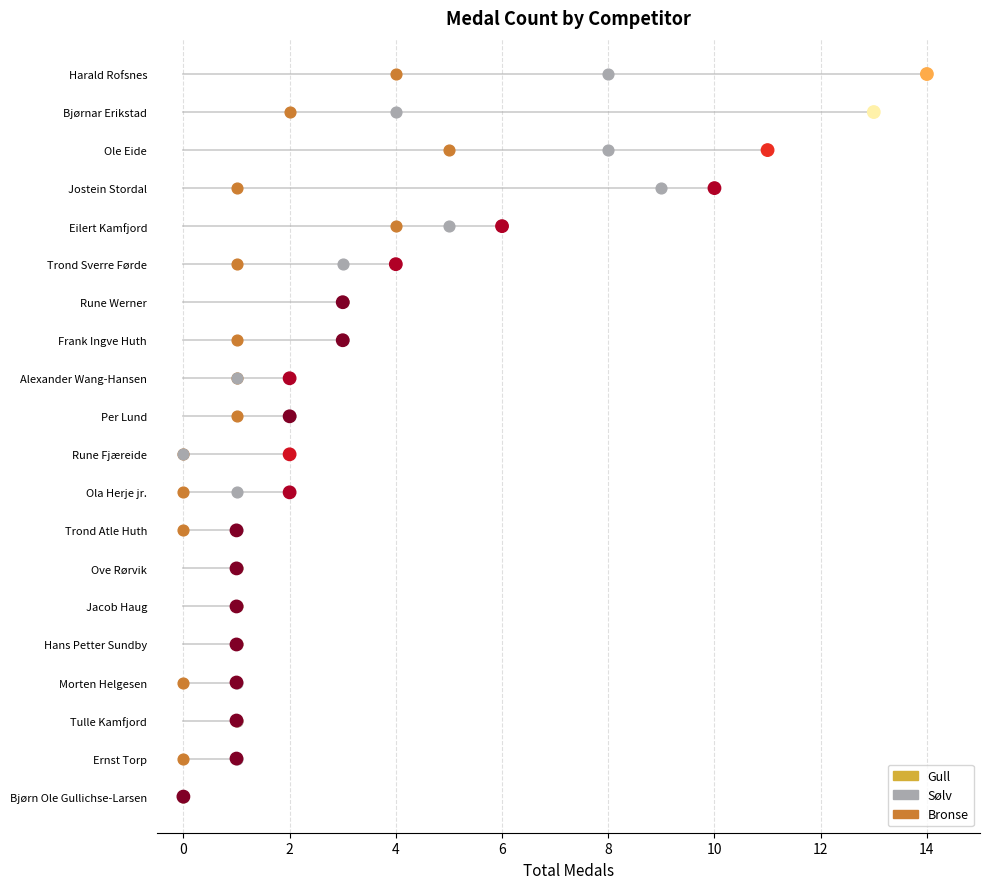

What are all the series names shown in the legend?

Gull, Sølv, Bronse